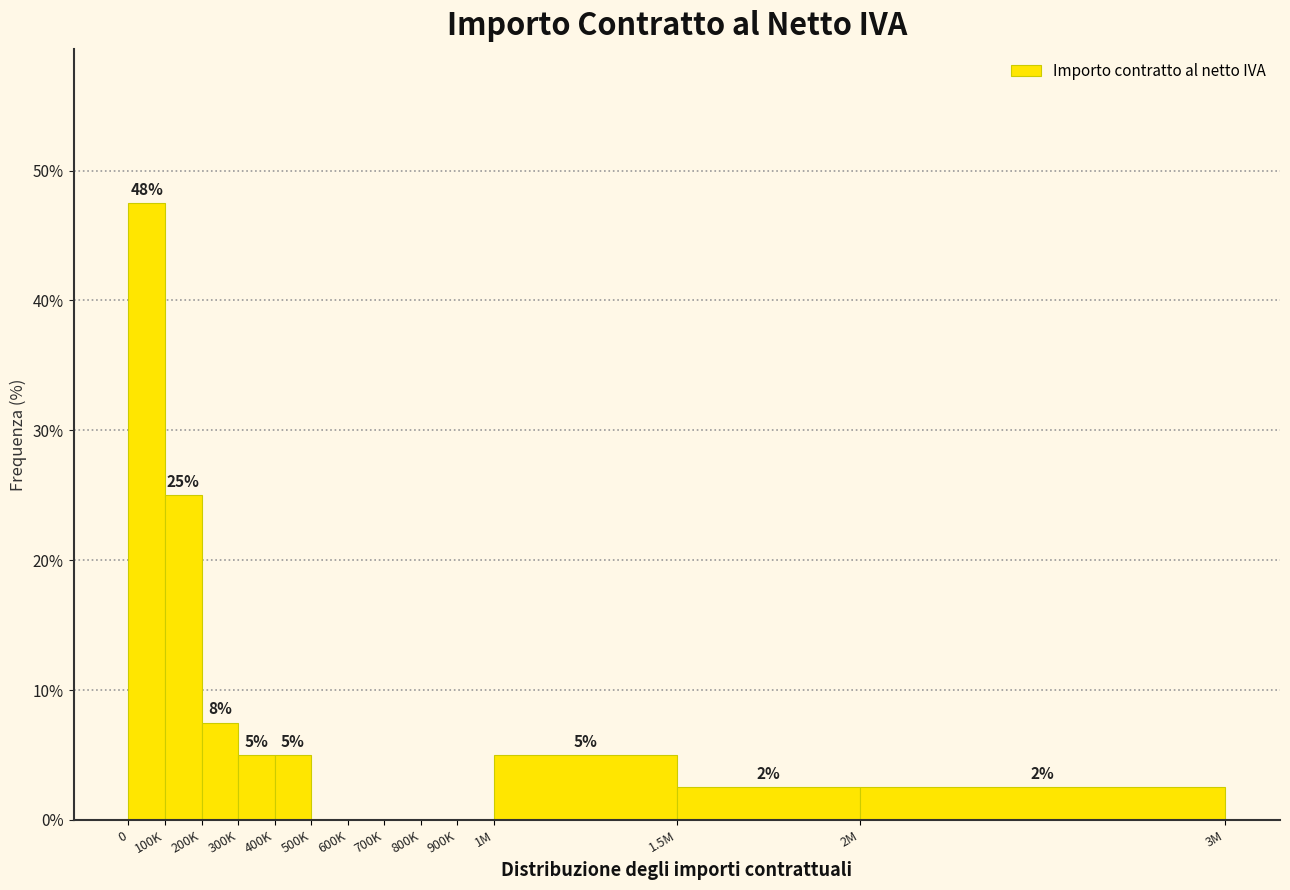

What is the maximum value shown in the chart?

47.5